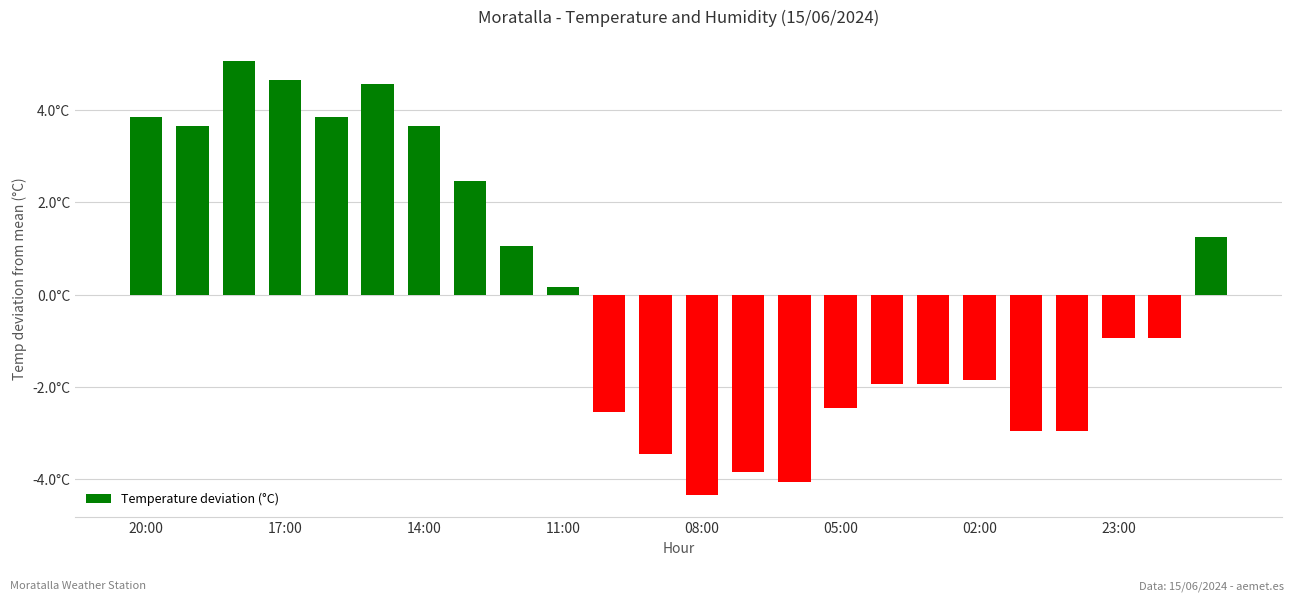

Are the bars horizontal?

No